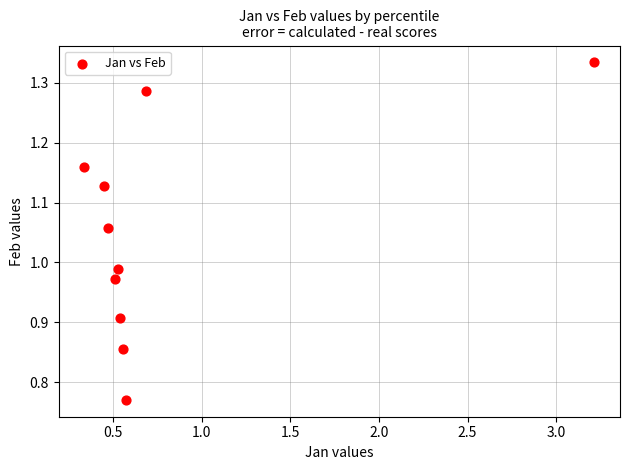

What is the range of Y values (max minus min)?

0.6